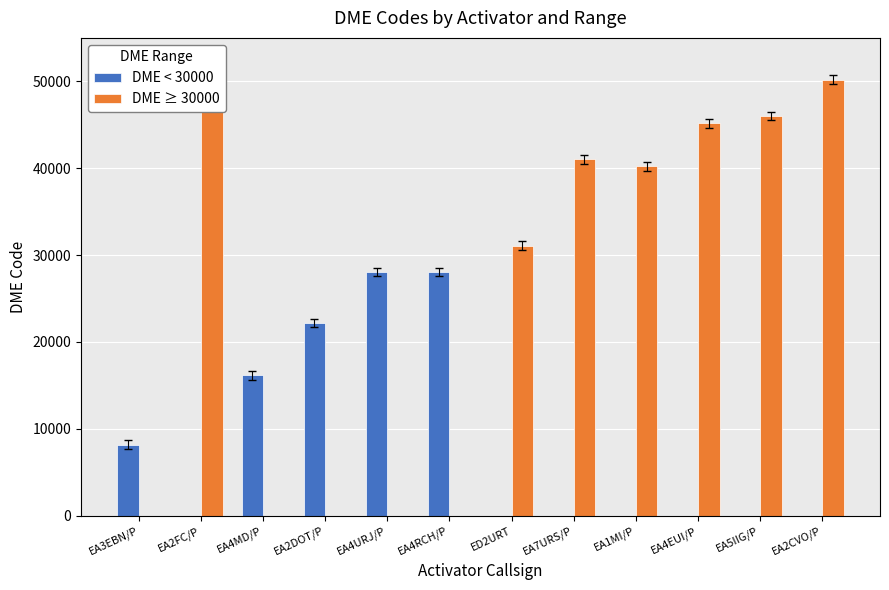

Which series changed the most between EA3EBN/P and EA2DOT/P?

DME < 30000